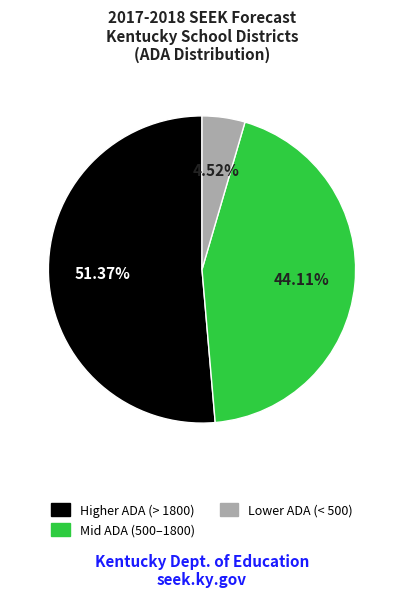

Is there any slice that represents more than half of the pie?

Yes